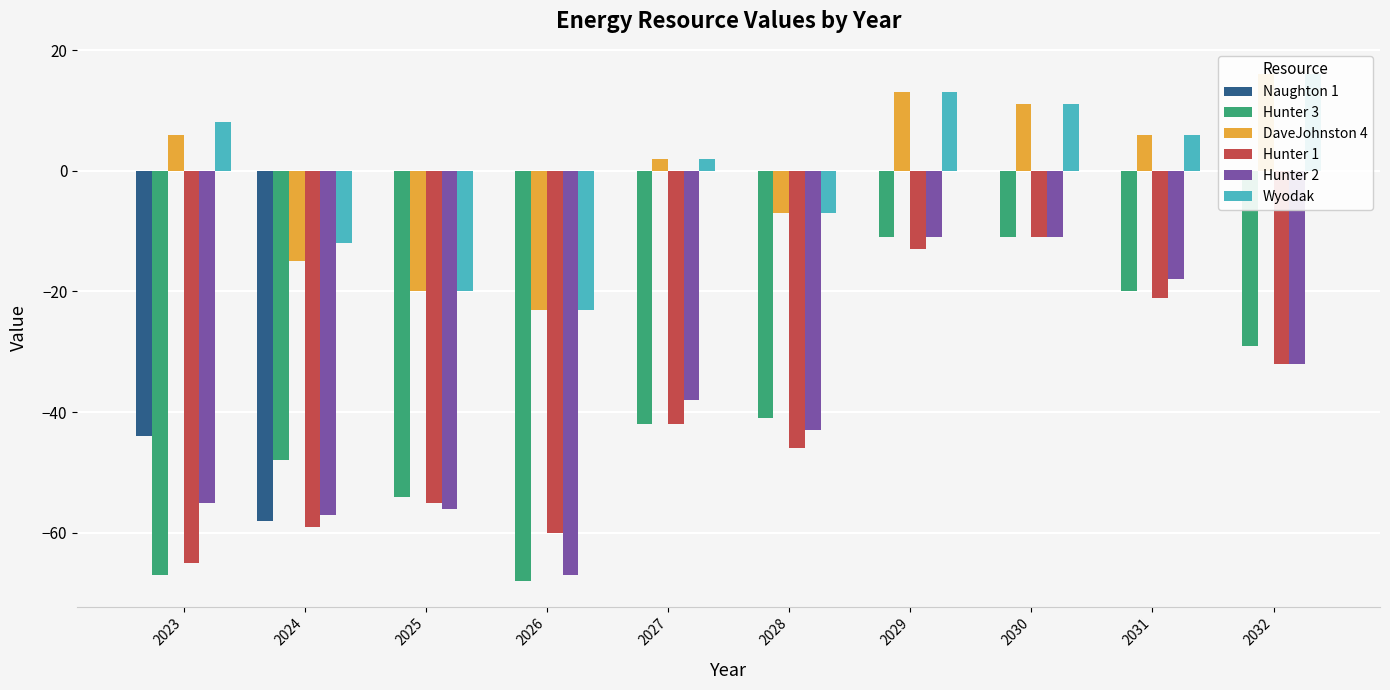

True or false: DaveJohnston 4 has a value of -23 at 2026.

True